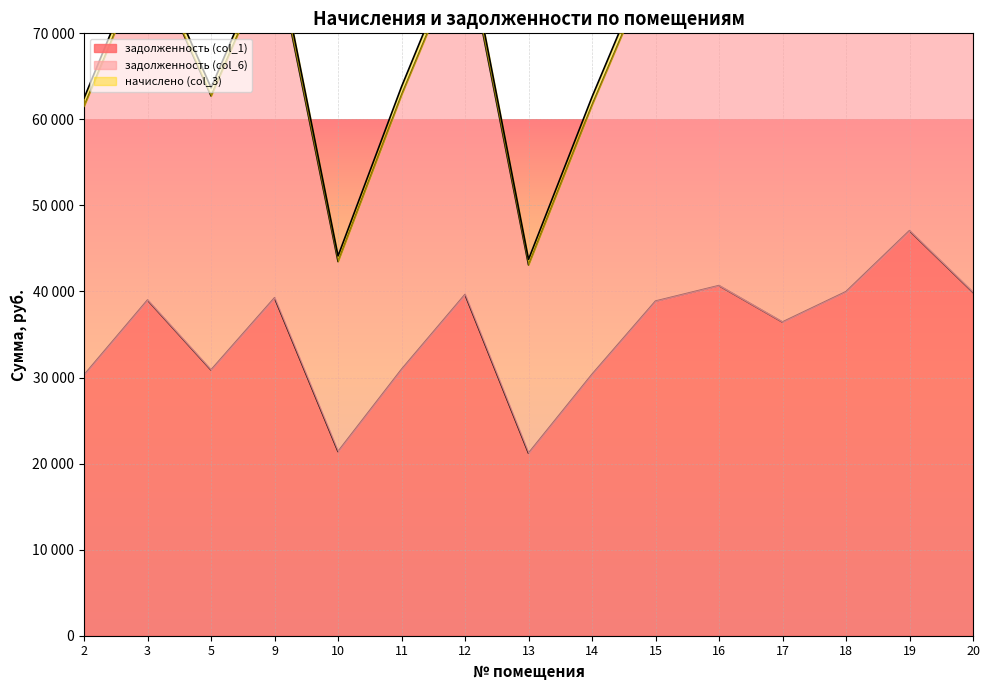

What is the total value across all series at 12?

121408.6